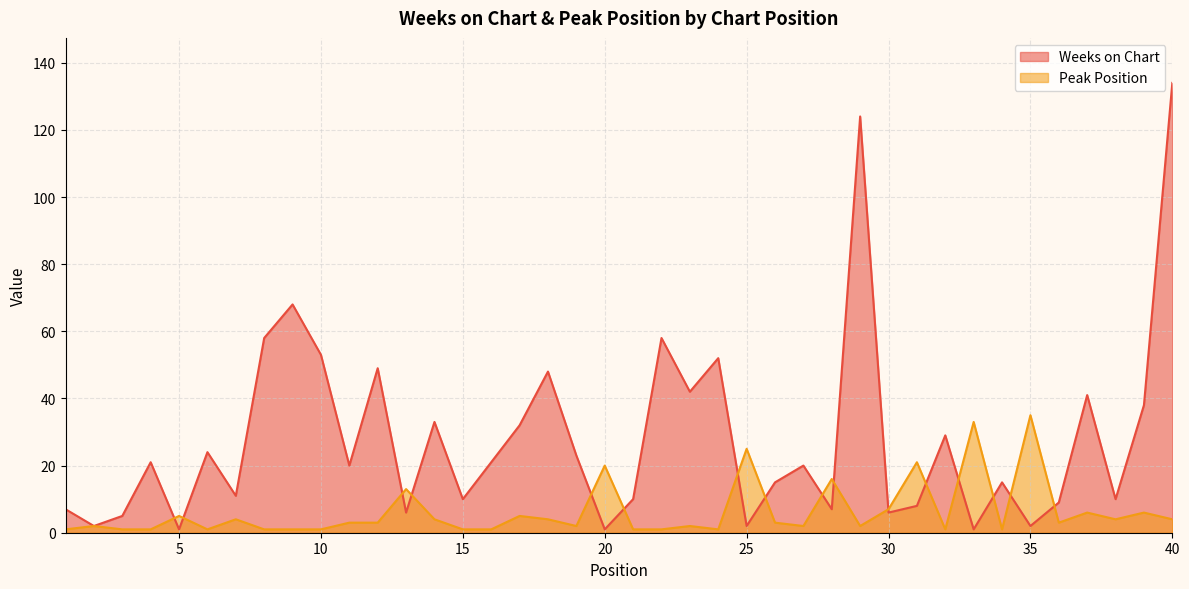

At which category does Weeks on Chart reach its first local valley?

2